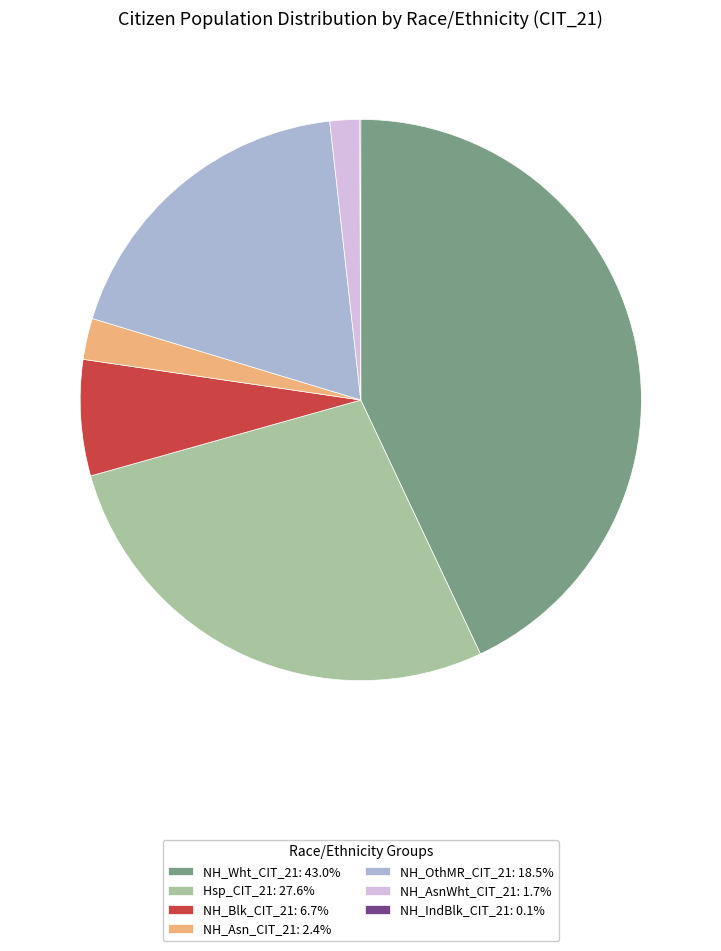

Is there any slice that represents more than half of the pie?

No